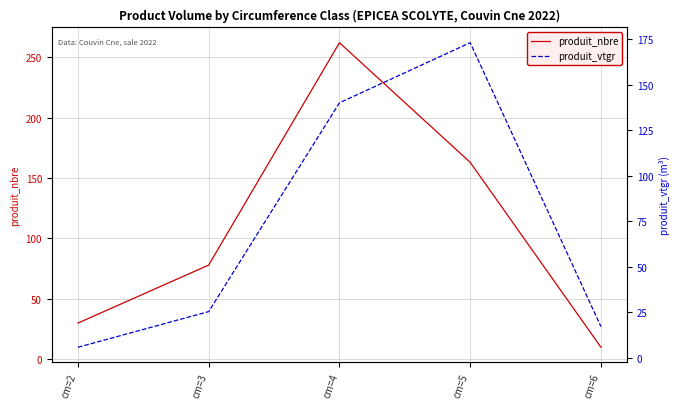

Between cm=5 and cm=6, which series saw the biggest shift?

produit_vtgr